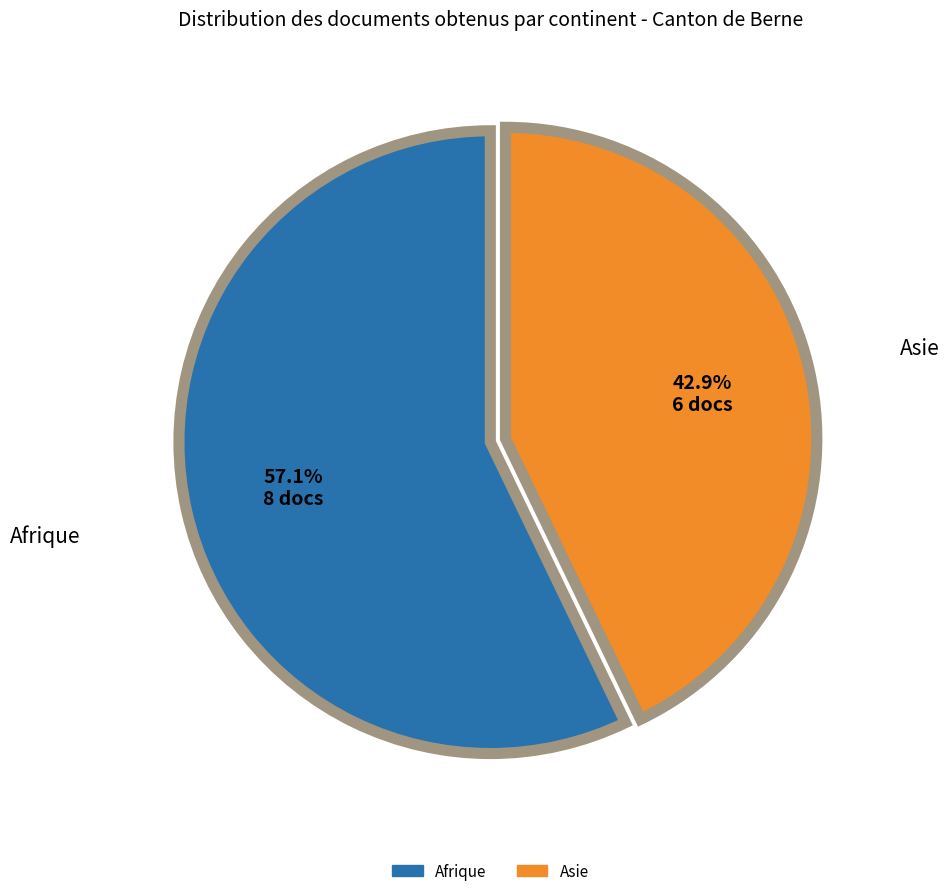

Does any single category account for the majority?

Yes